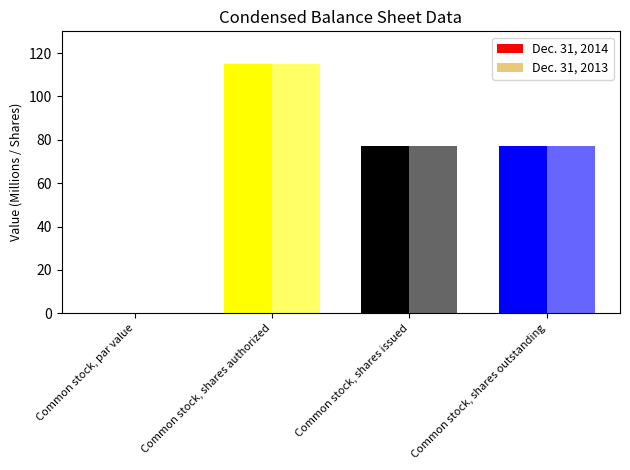

What position from the right is Common stock, shares authorized?

3